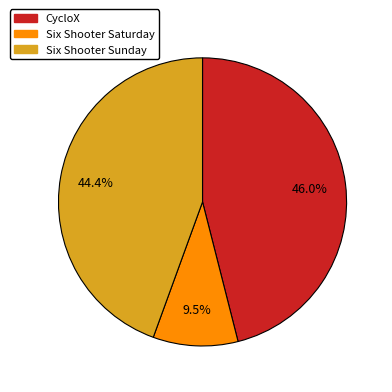

What is the ratio of the value at Six Shooter Sunday to the value at CycloX?

1.0